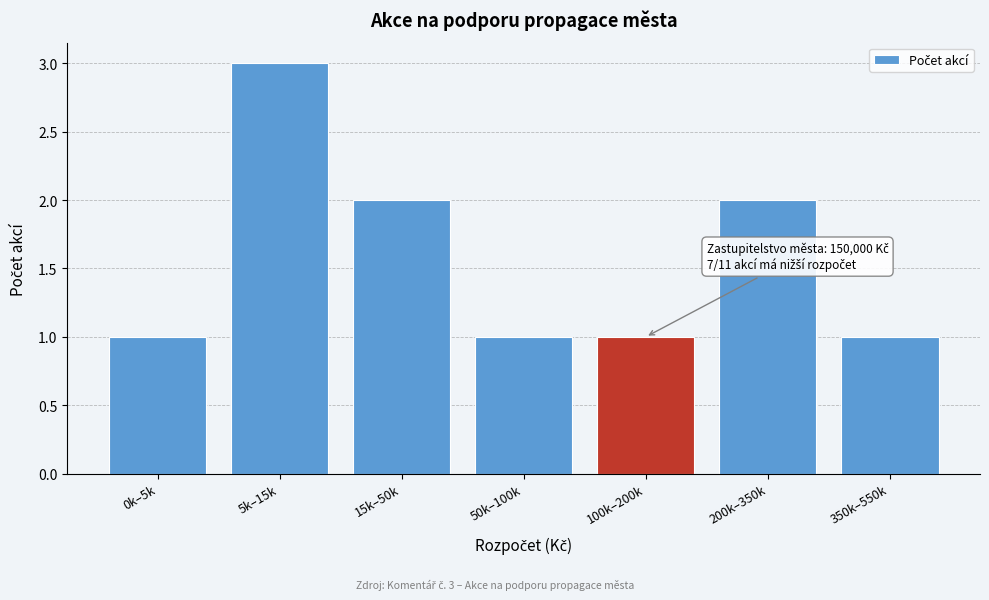

Reading left to right, list all the values displayed in this chart.

1	3	2	1	1	2	1